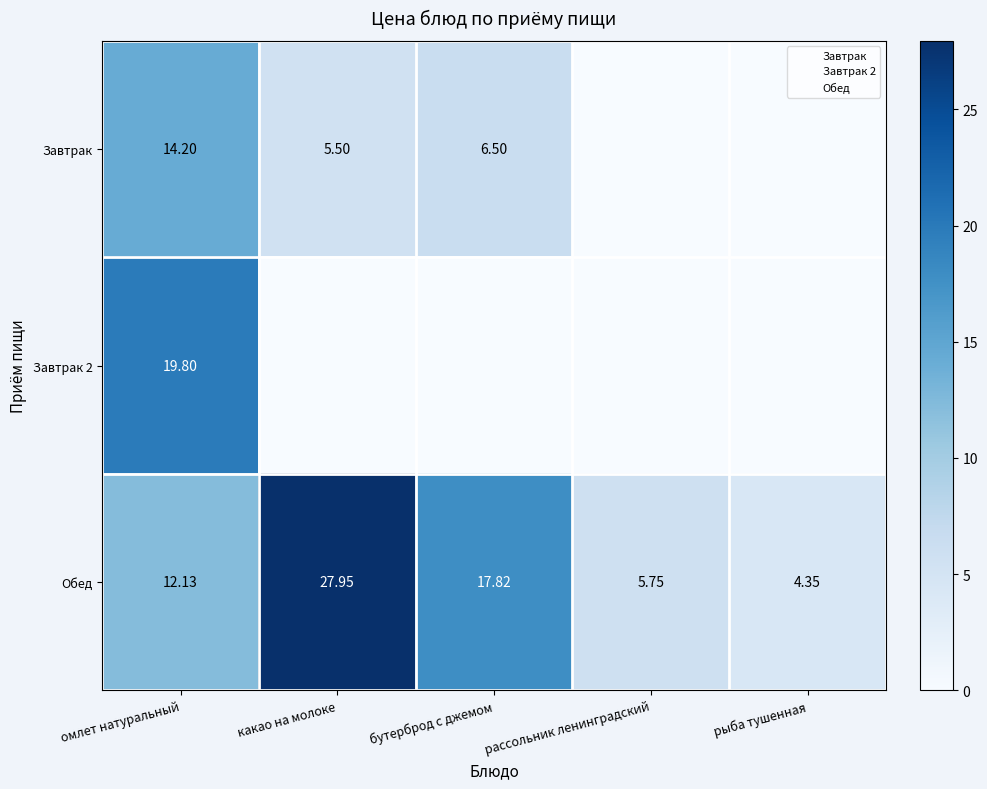

How many positive values does the Завтрак 2 series have?

1